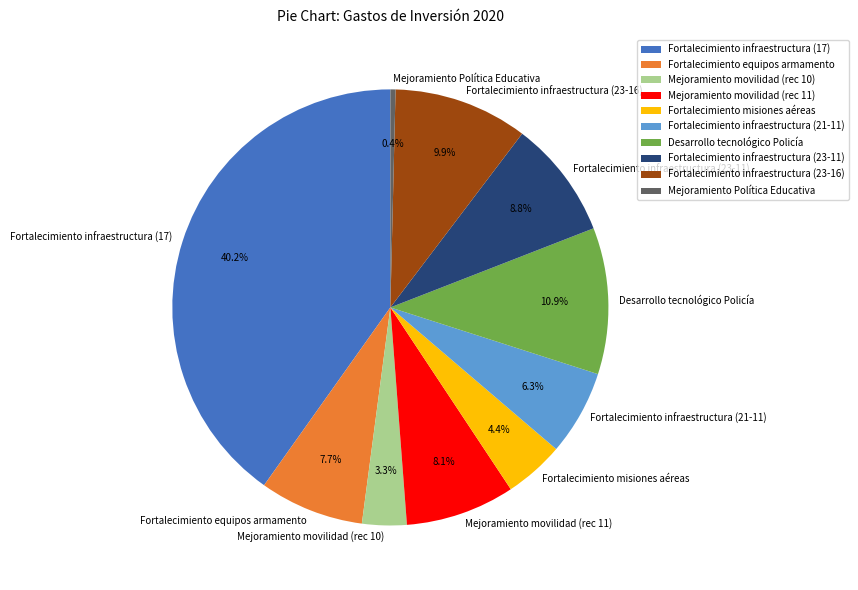

Is it true that Fortalecimiento infraestructura (23-11) is 9% of the pie?

True